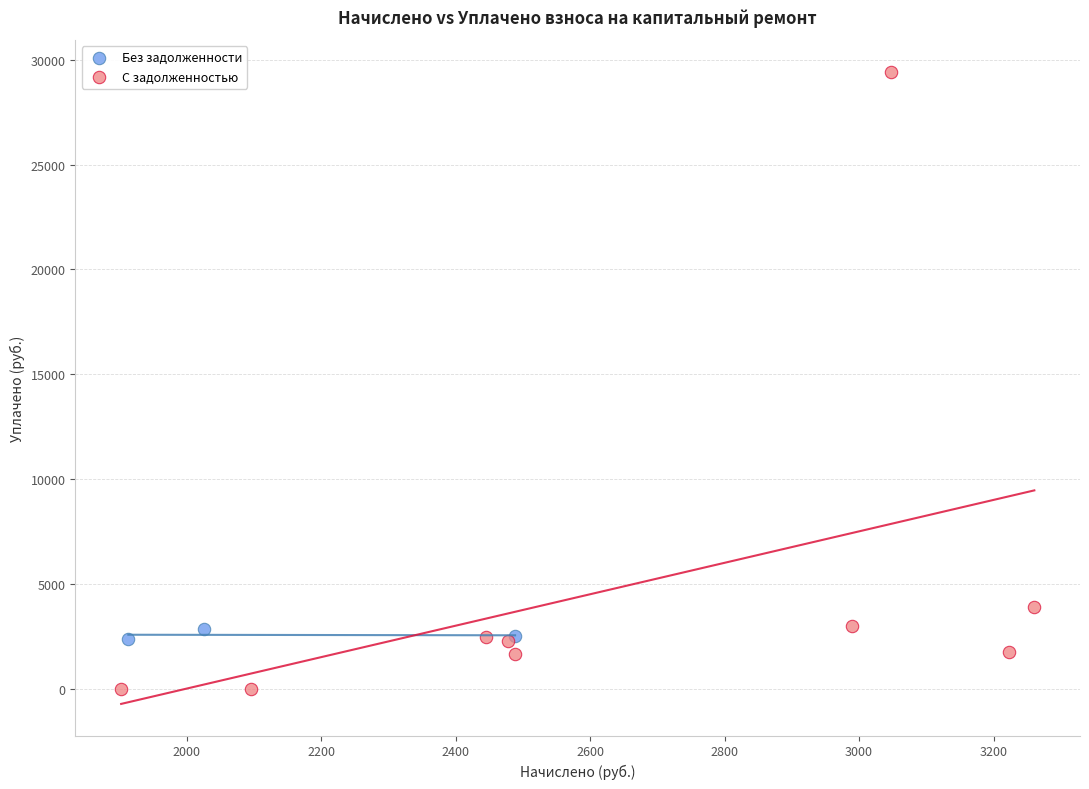

Which series contains the lowest Y value?

С задолженностью